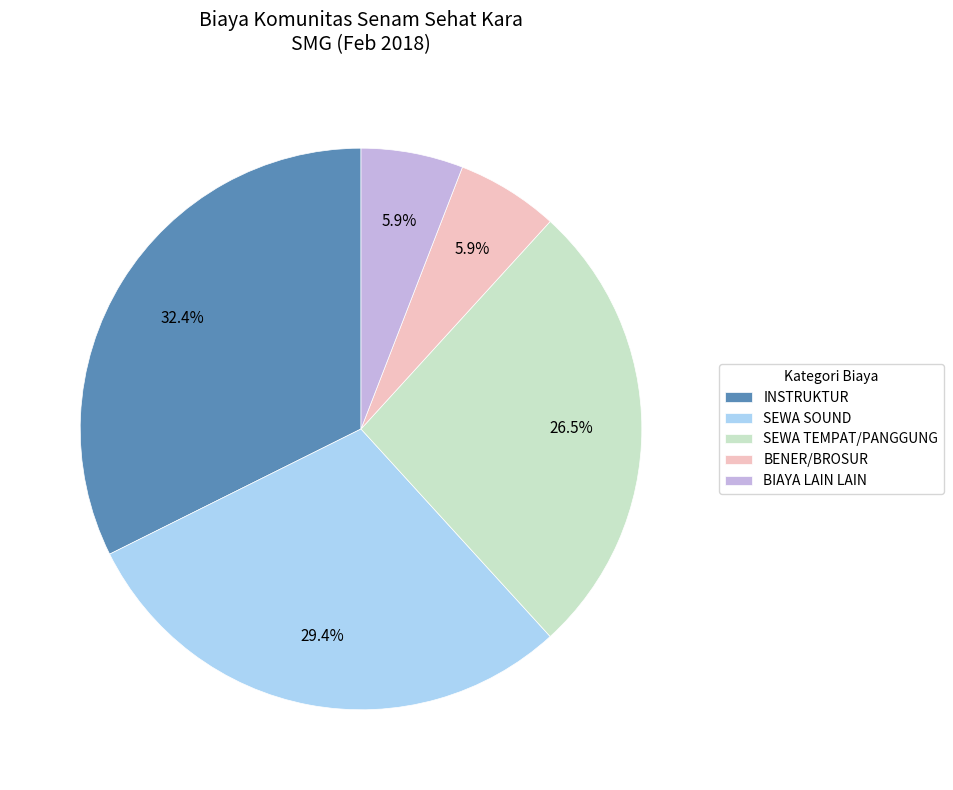

Approximately how many times larger is the value at BIAYA LAIN LAIN compared to BENER/BROSUR?

1.0